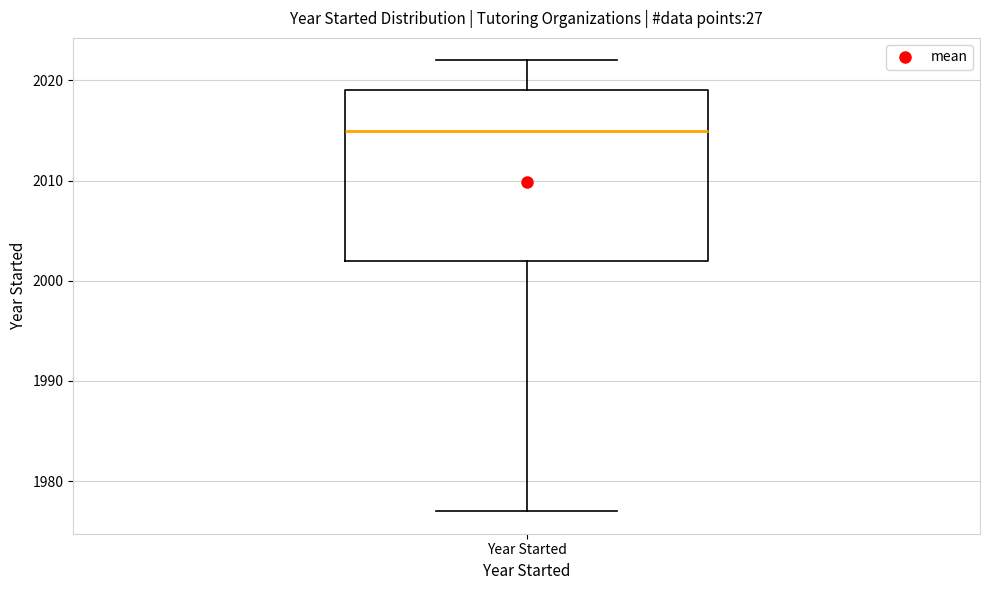

Where does the upper whisker of the box for Year Started end on the y-axis? The values are not printed on the chart, so give them approximately, as read against the axis.

2022